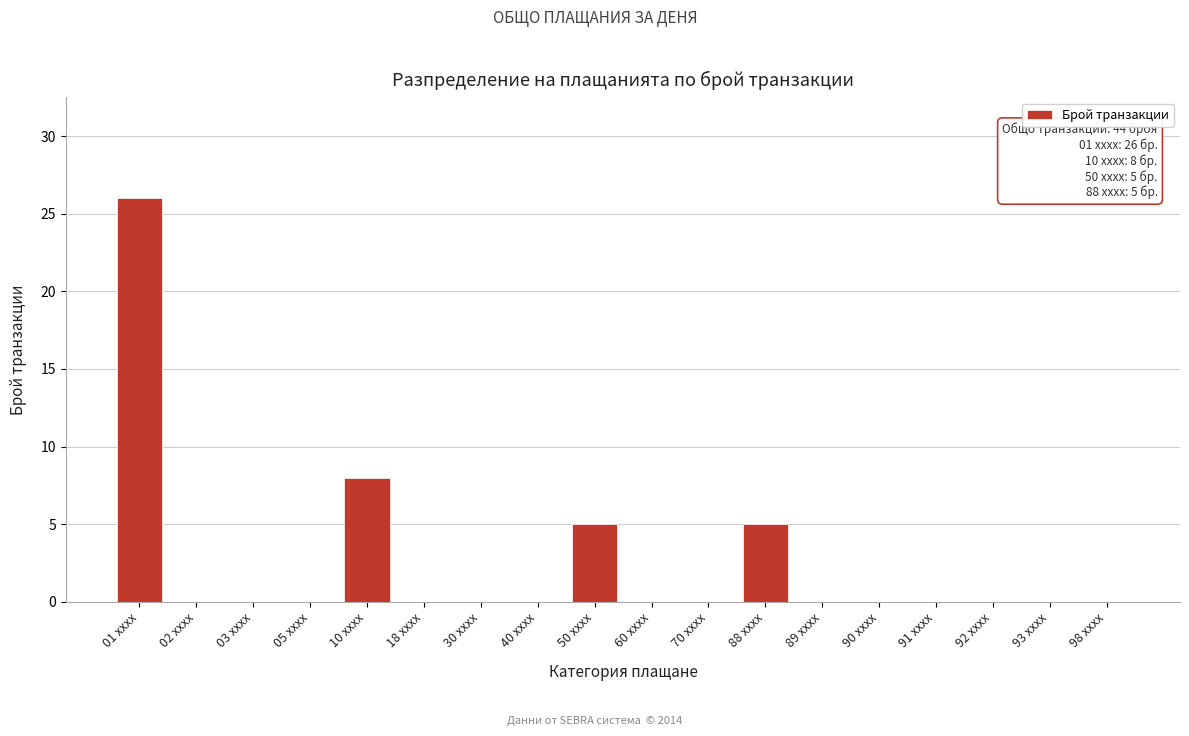

Reading left to right, list all the values displayed in this chart.

01 xxxx=26	02 xxxx=0	03 xxxx=0	05 xxxx=0	10 xxxx=8	18 xxxx=0	30 xxxx=0	40 xxxx=0	50 xxxx=5	60 xxxx=0	70 xxxx=0	88 xxxx=5	89 xxxx=0	90 xxxx=0	91 xxxx=0	92 xxxx=0	93 xxxx=0	98 xxxx=0